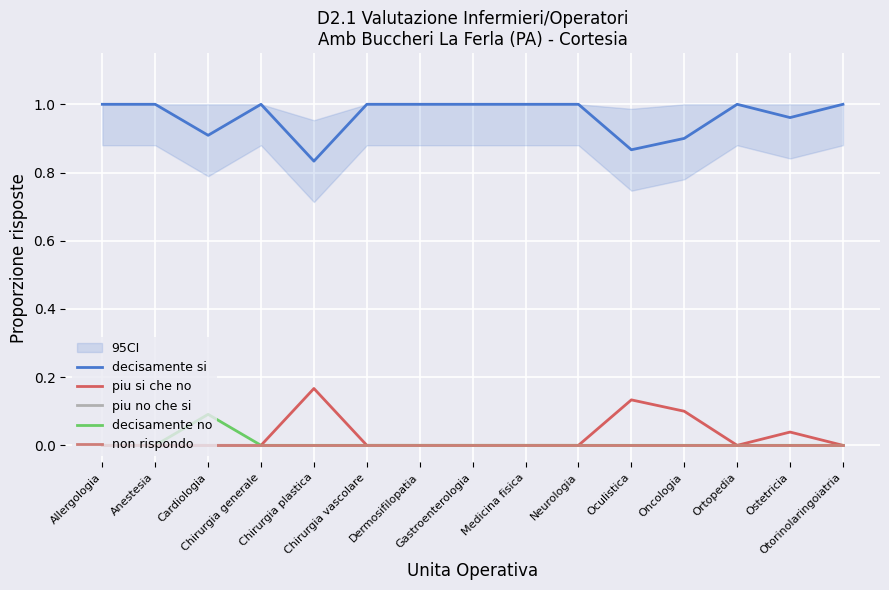

True or false: non rispondo and piu si che no intersect in this chart.

False